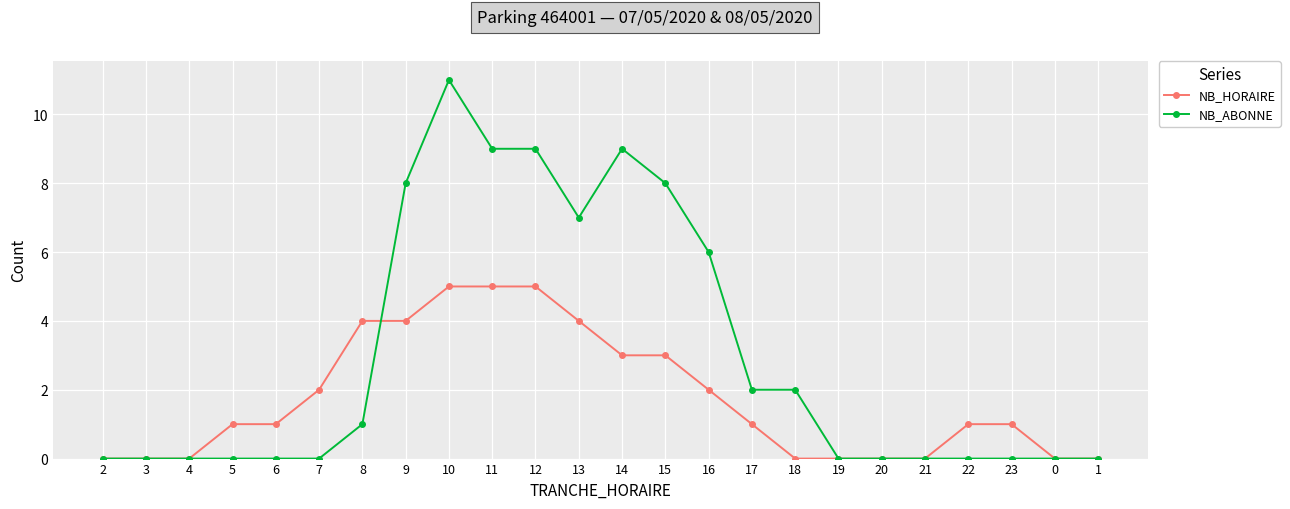

Does the chart display data point markers on the line(s)?

Yes